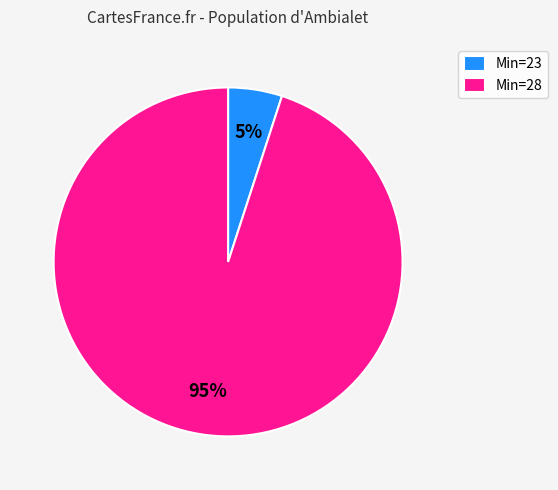

The Min=23 slice represents 5% of the pie. True or false?

True